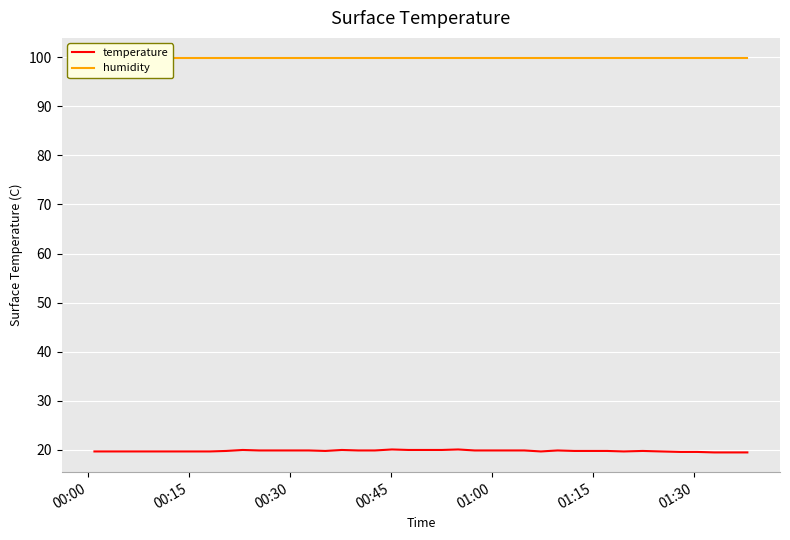

What is the highest value of the temperature series?

20.1